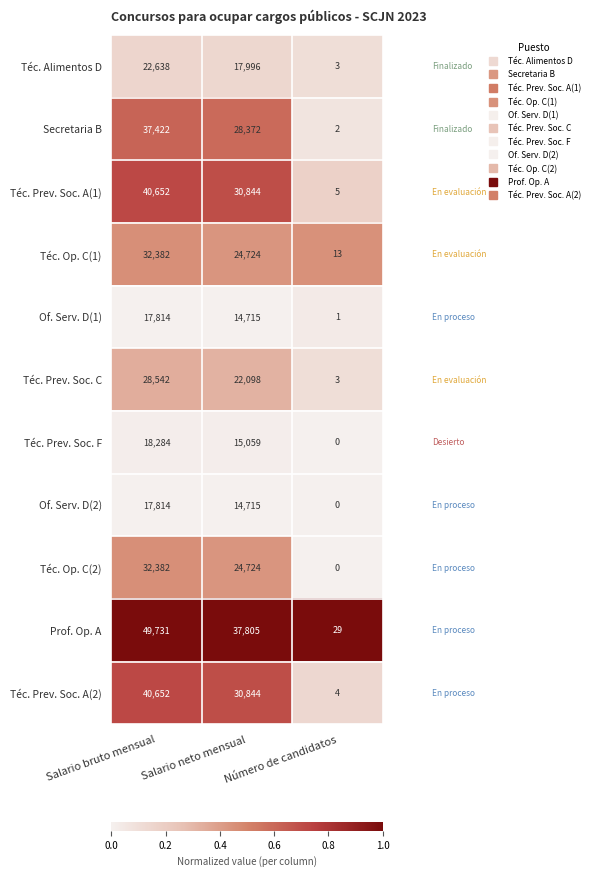

True or false: Prof. Op. A has a value of 40 at Número de candidatos.

False